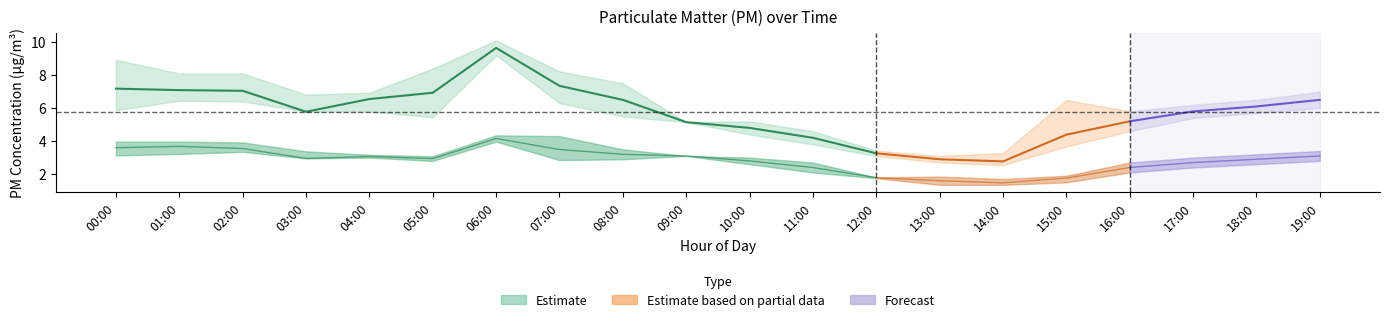

True or false: P2_lower and P1_upper cross at least once.

False